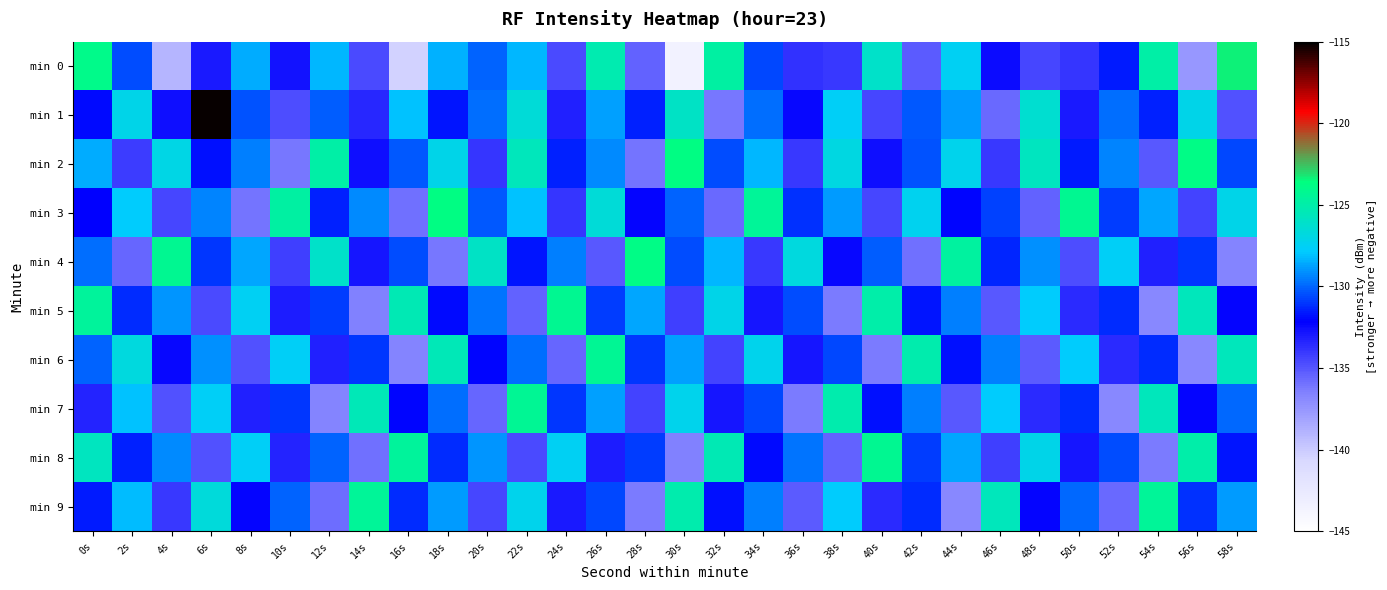

Count the number of categories in the chart.

30